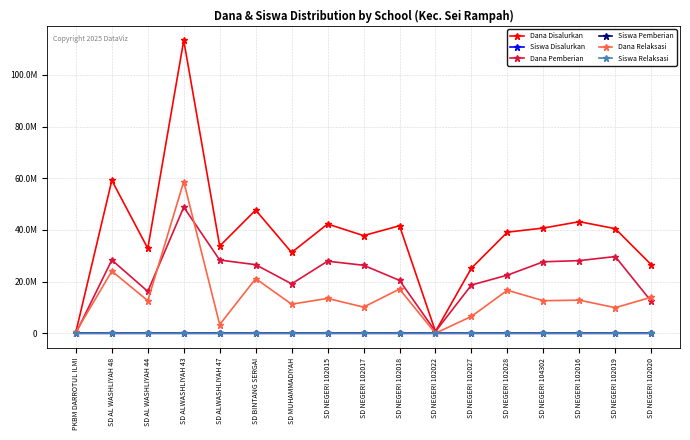

The value of Siswa Relaksasi at SD NEGERI 102015 is 38. True or false?

True